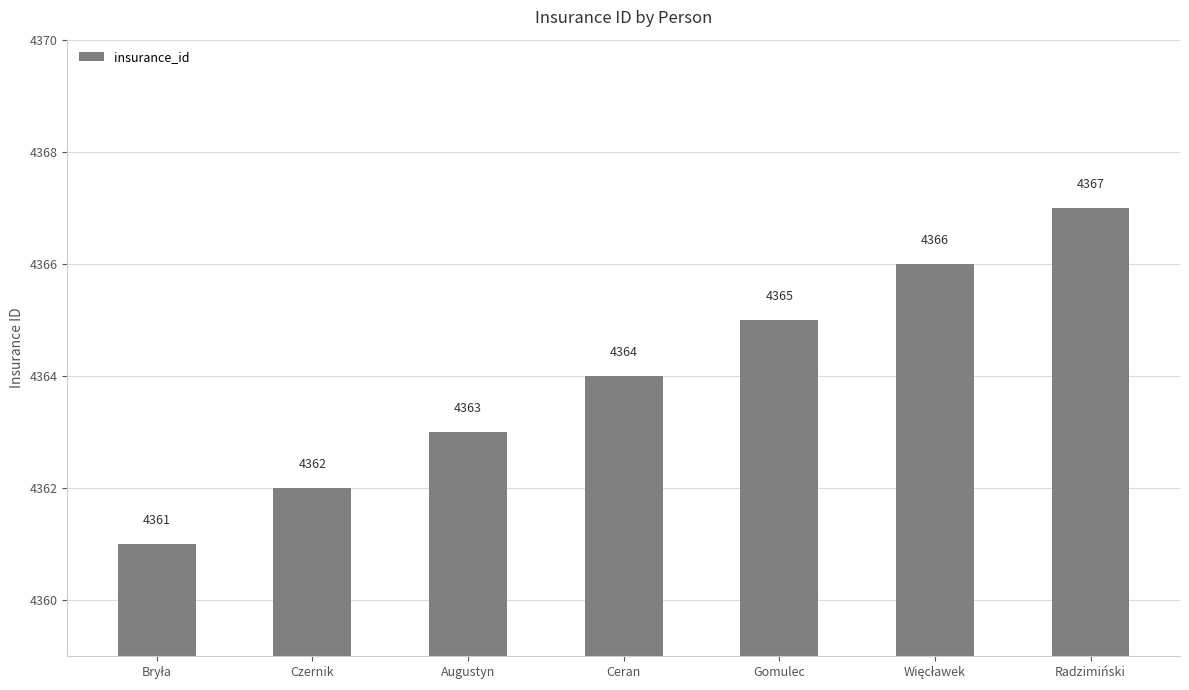

Read the value at Radzimiński.

4367